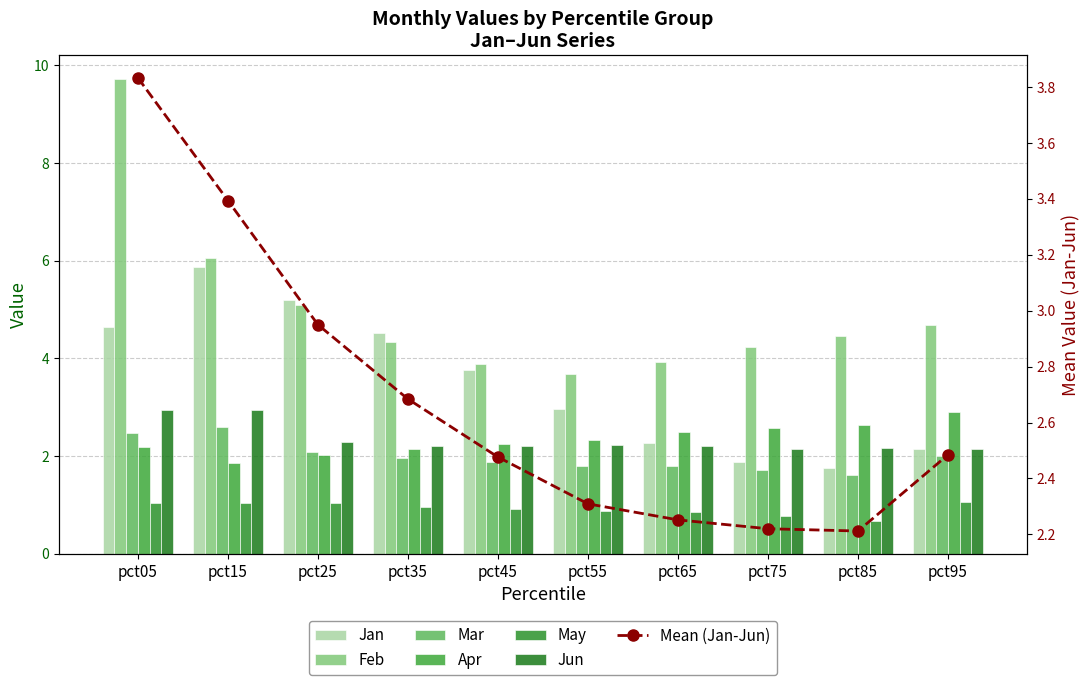

Which series changed the most between pct25 and pct65?

Jan